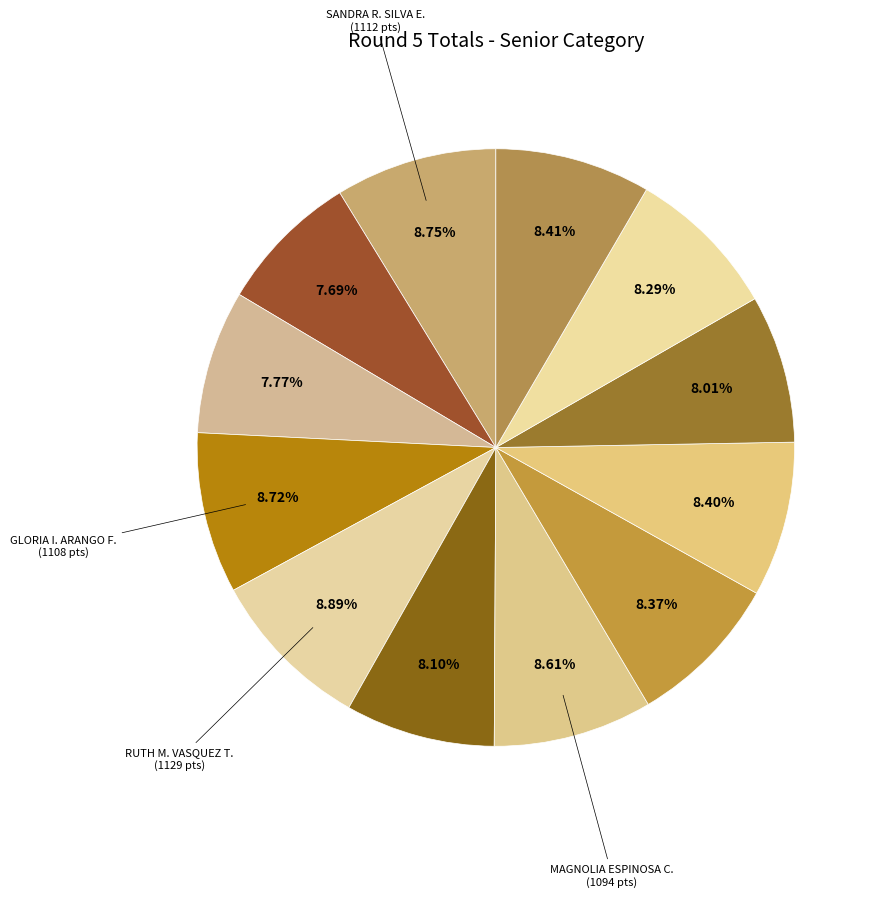

How many slices are in this pie chart?

12